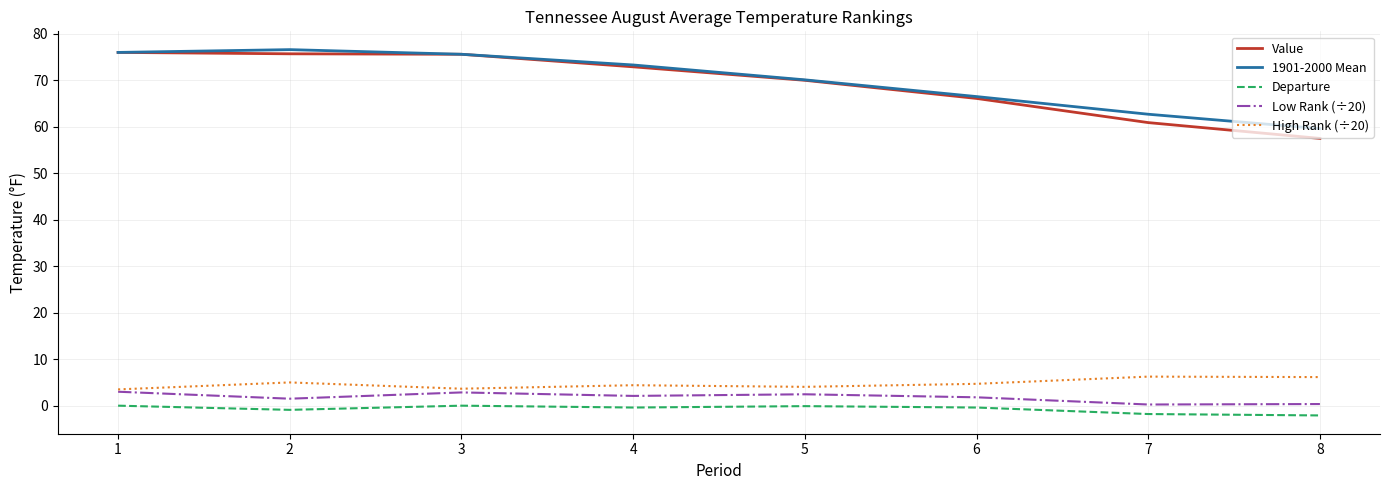

True or false: Value and Departure cross at least once.

False